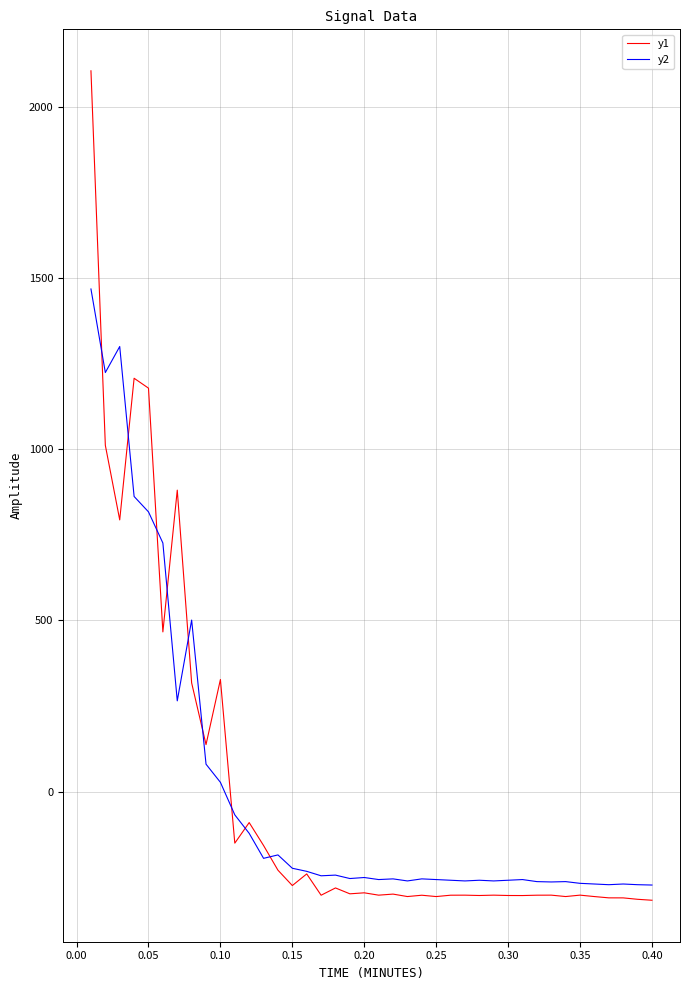

At how many categories does at least one series exceed 1001?

5